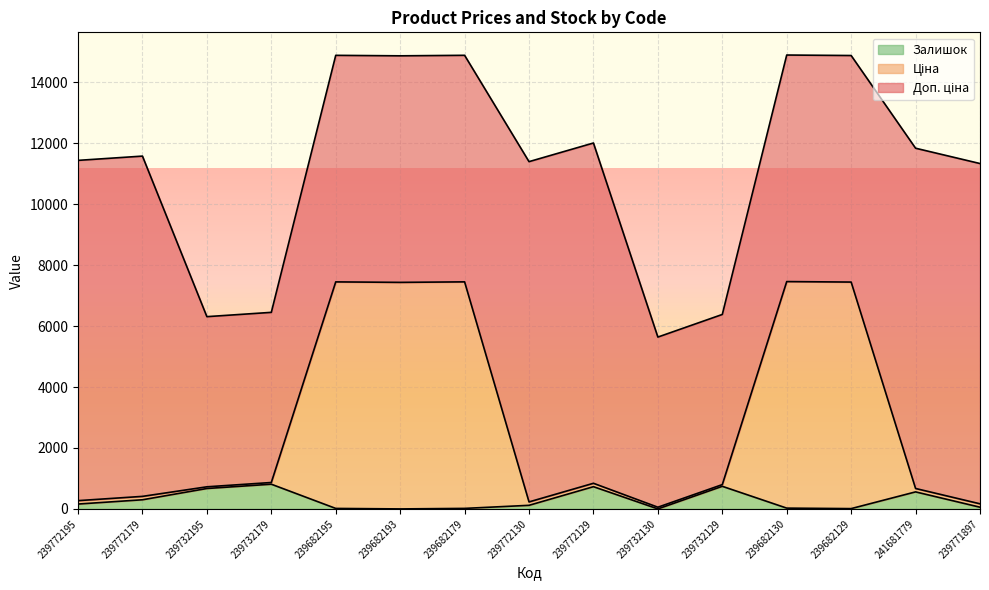

True or false: Залишок has a value of 0.0 at 239732130.

True